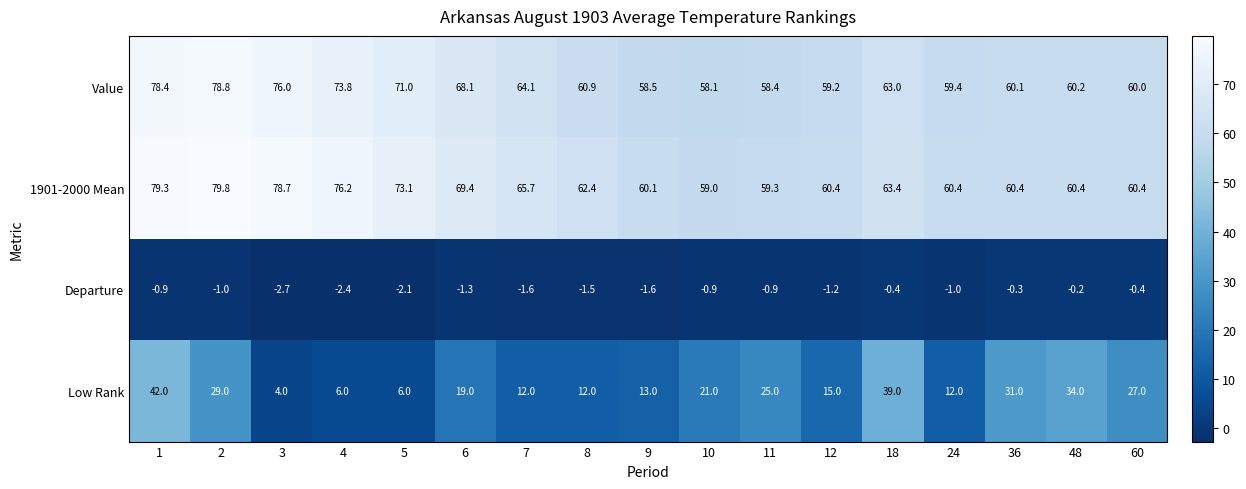

Rank the series at 24 from highest to lowest value.

1901-2000 Mean, Value, Low Rank, Departure